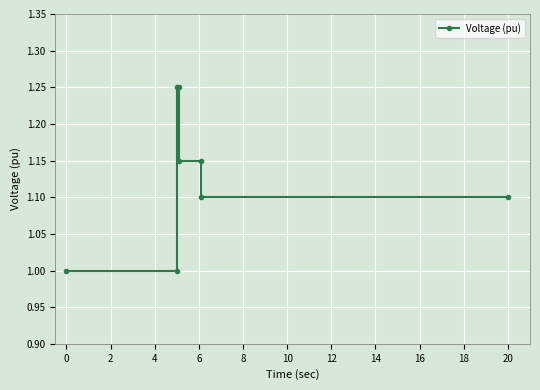

What is the value of the 5th point from the left?

1.1